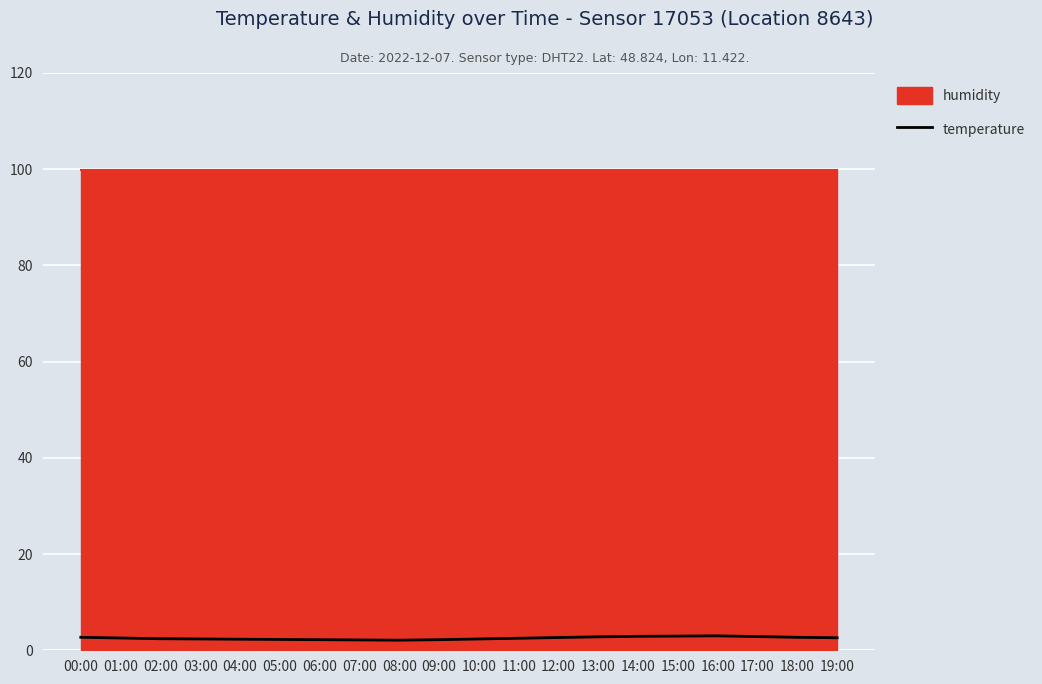

What is the difference between the maximum and minimum values?

0.9